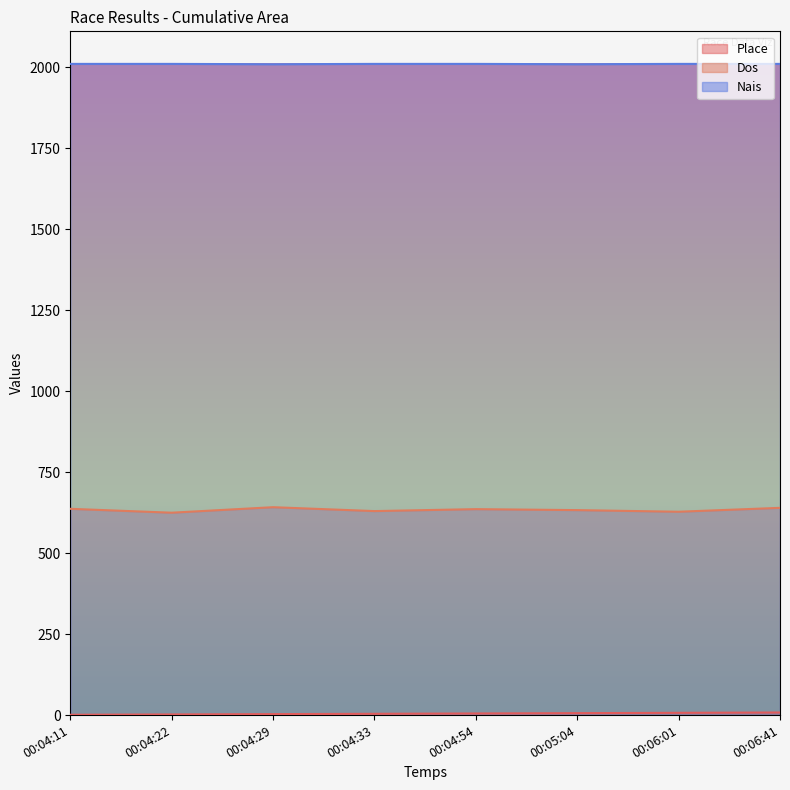

True or false: Dos and Place intersect in this chart.

False